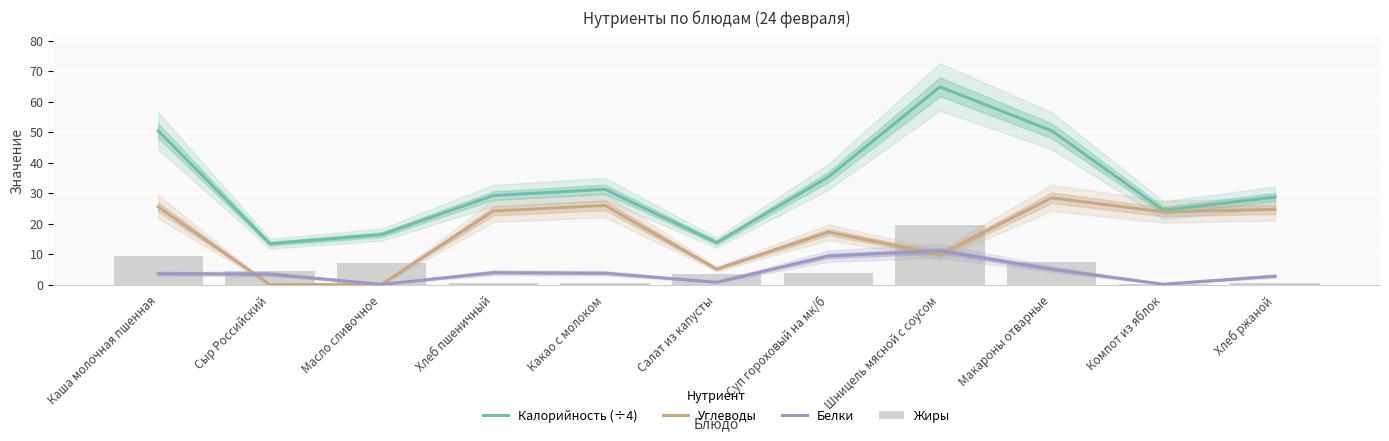

What are all the series names shown in the legend?

Калорийность (÷4), Углеводы, Белки, Жиры